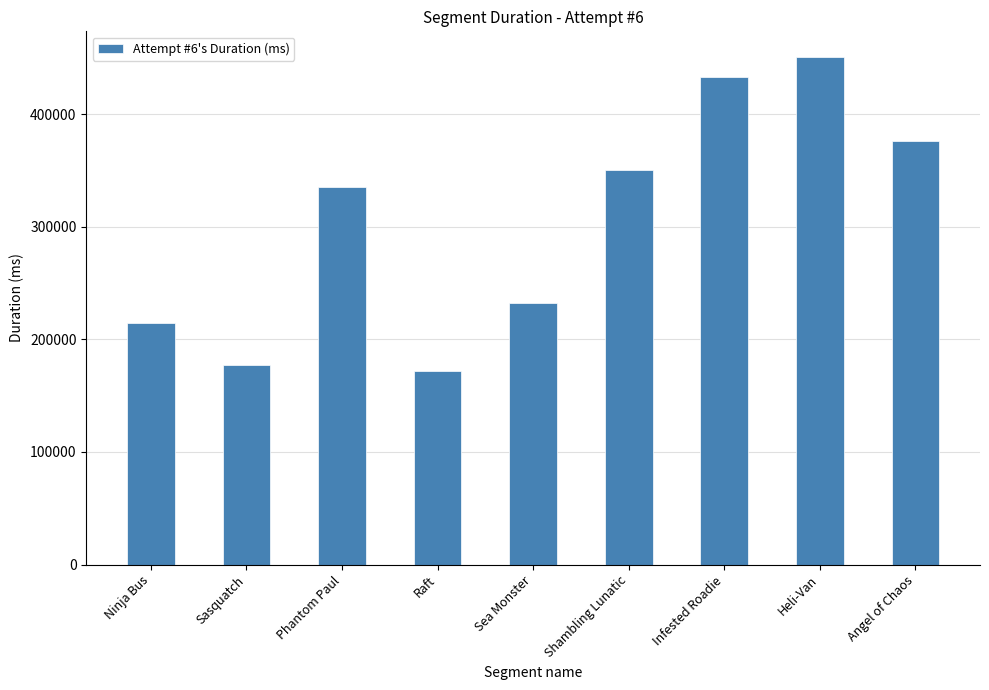

What is the ratio of the value at Angel of Chaos to the value at Phantom Paul?

1.1